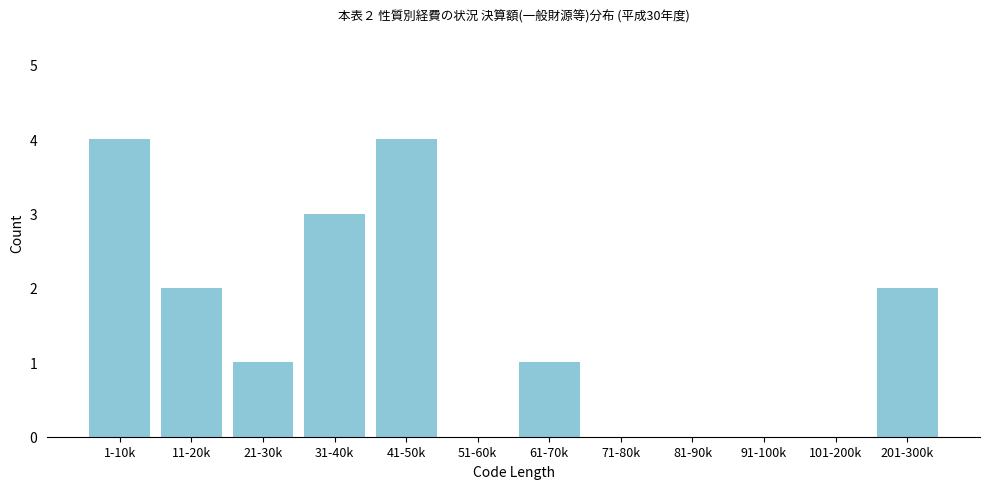

Reading left to right, list all the values displayed in this chart.

1-10k=4	11-20k=2	21-30k=1	31-40k=3	41-50k=4	51-60k=0	61-70k=1	71-80k=0	81-90k=0	91-100k=0	101-200k=0	201-300k=2